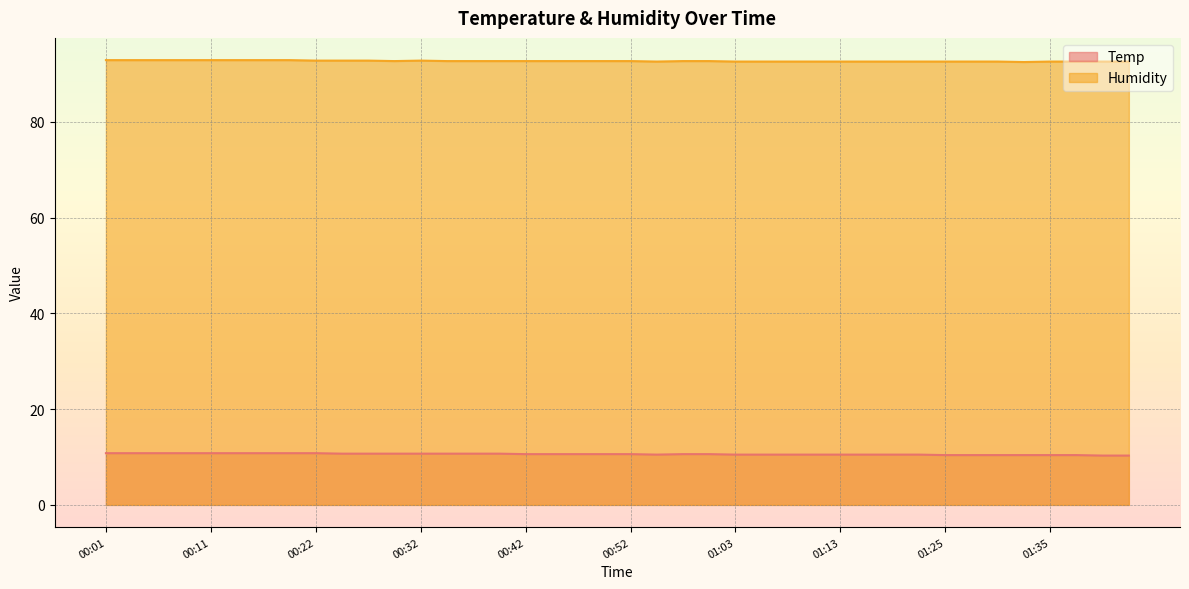

How many Temp values are between 10 and 11?

40